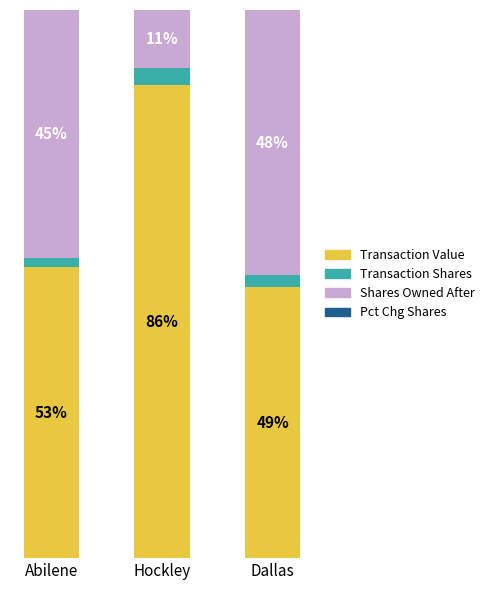

At which label does Transaction Value reach its peak?

Hockley